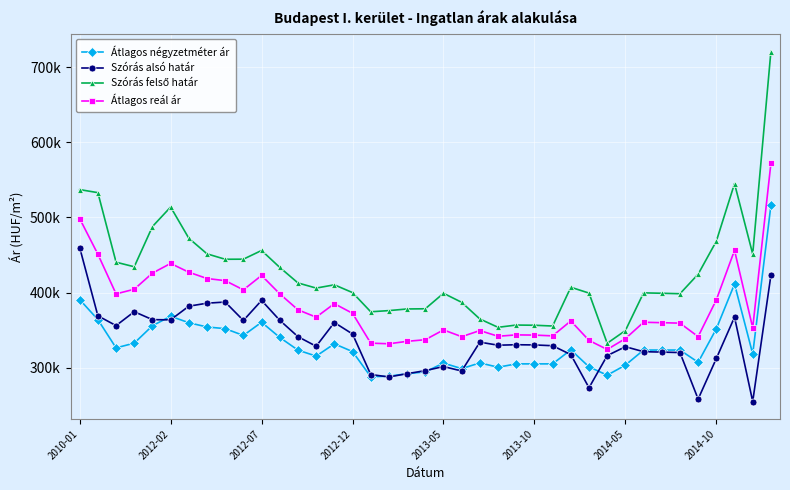

What is the value of the Szórás felső határ point at the 4th from the left?

434315